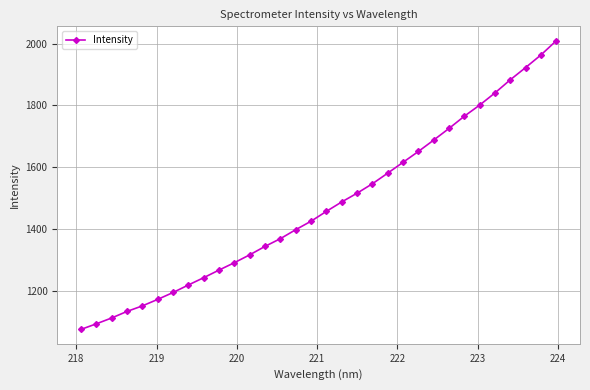

What is the value of the 14th point from the left?

1368.2